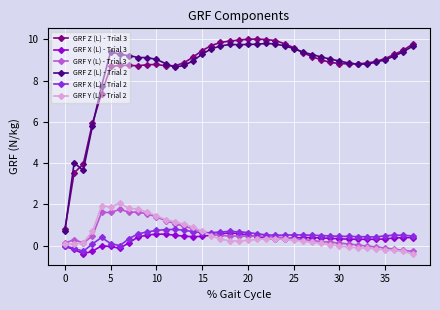

Which series has the widest spread of values?

GRF Z (L) - Trial 3